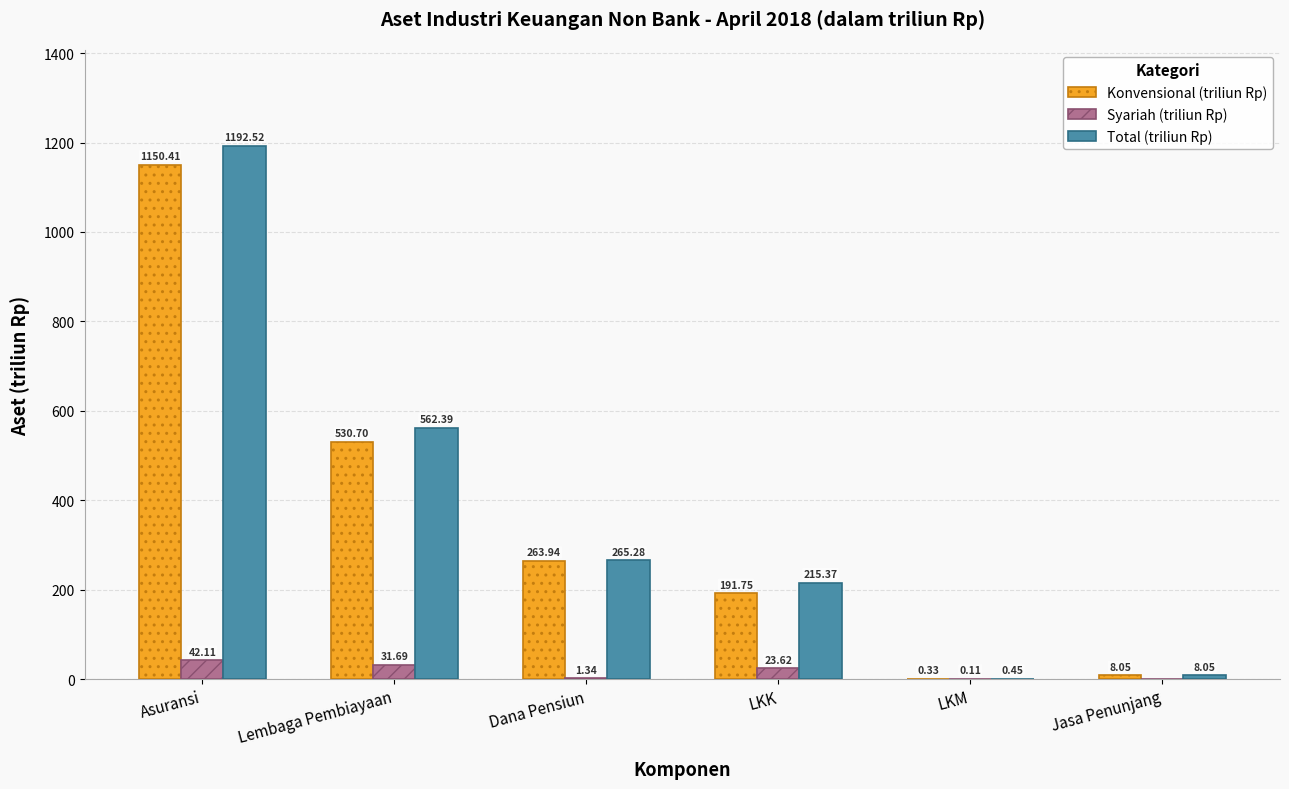

Is the value of Total (triliun Rp) at Asuransi greater than the value of Konvensional (triliun Rp) at Dana Pensiun?

Yes